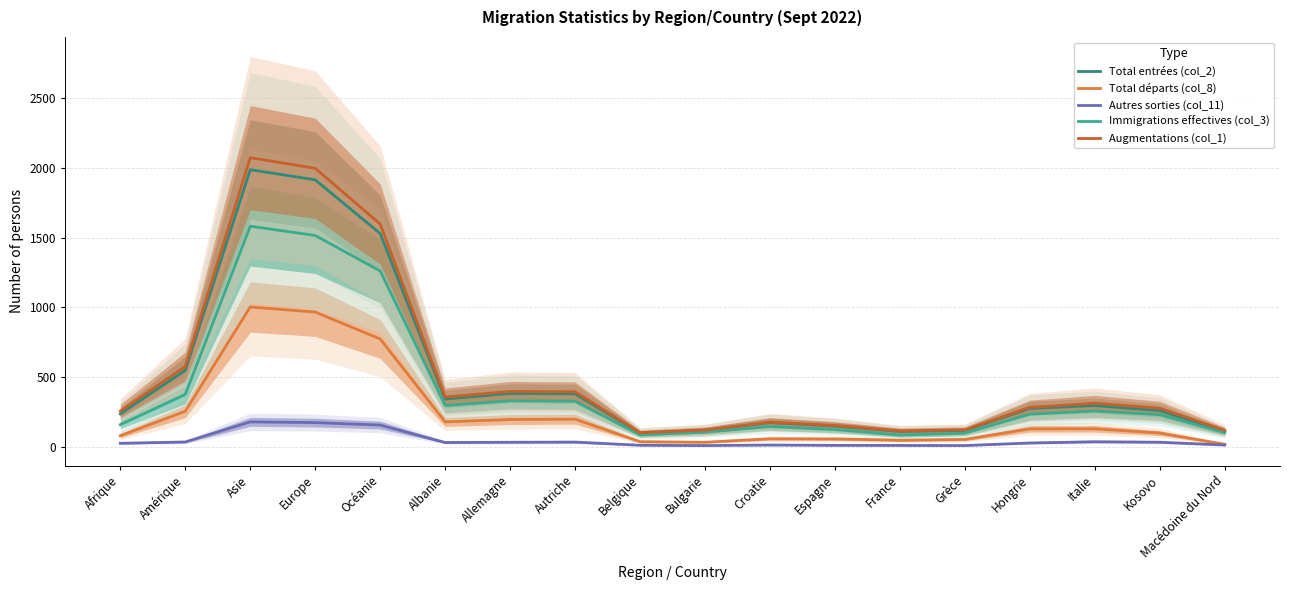

True or false: Immigrations effectives (col_3) and Autres sorties (col_11) cross at least once.

False